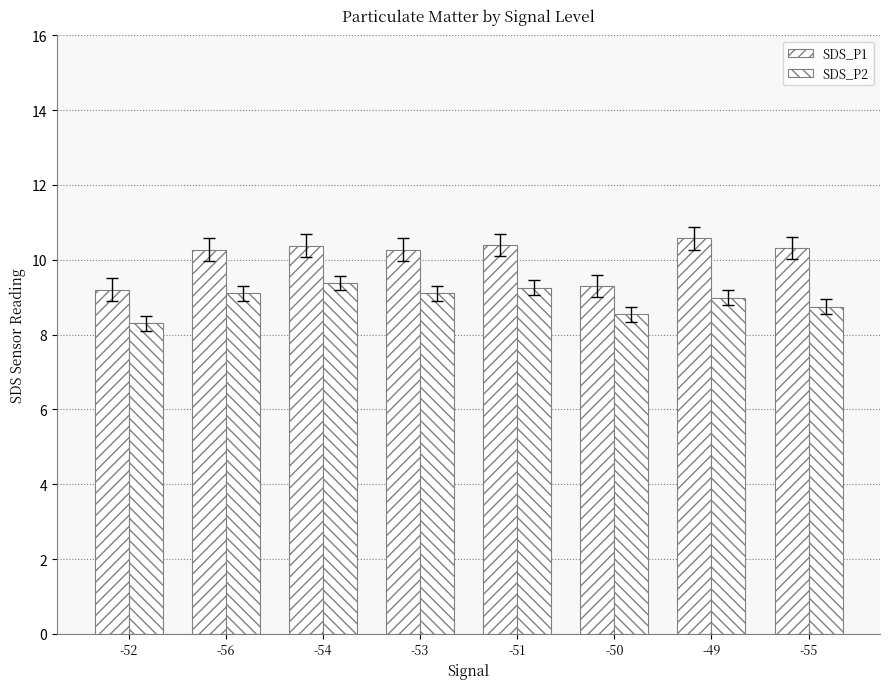

Rank the series at -52 from lowest to highest value.

SDS_P2, SDS_P1